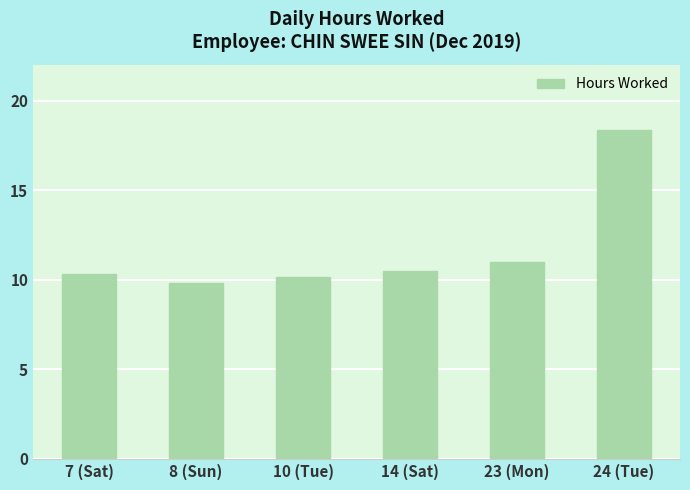

Which has a higher value, 7 (Sat) or 8 (Sun)?

7 (Sat)